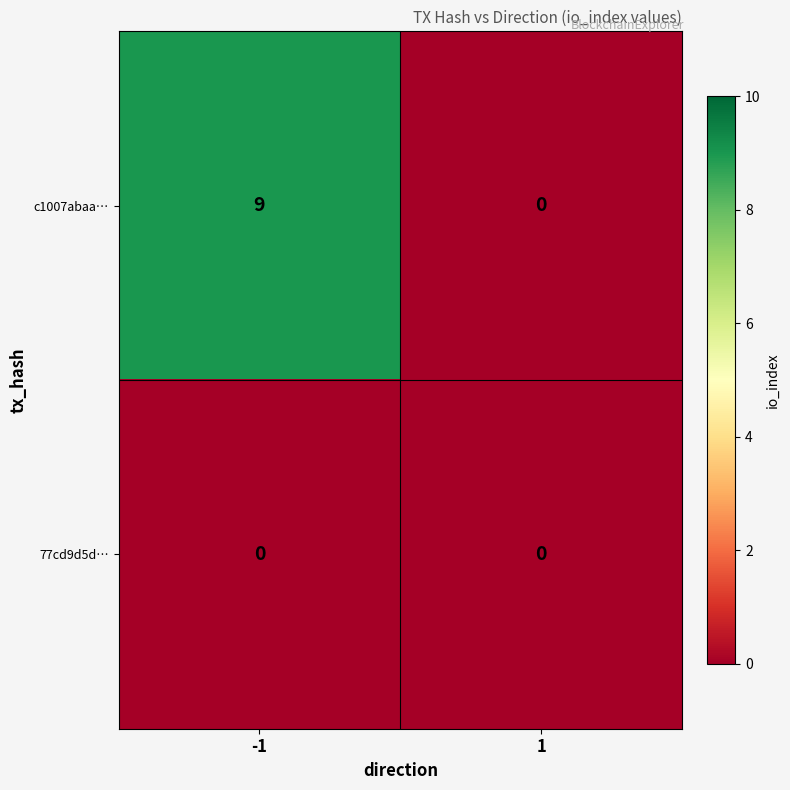

List the series in order of their peak value, lowest first.

77cd9d5d…, c1007abaa…